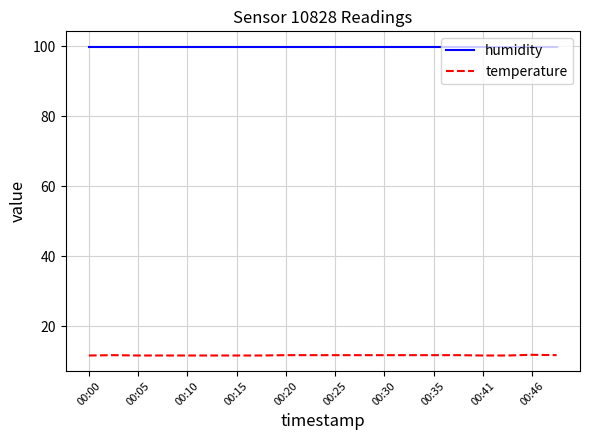

What is the lowest value of the temperature series?

11.6